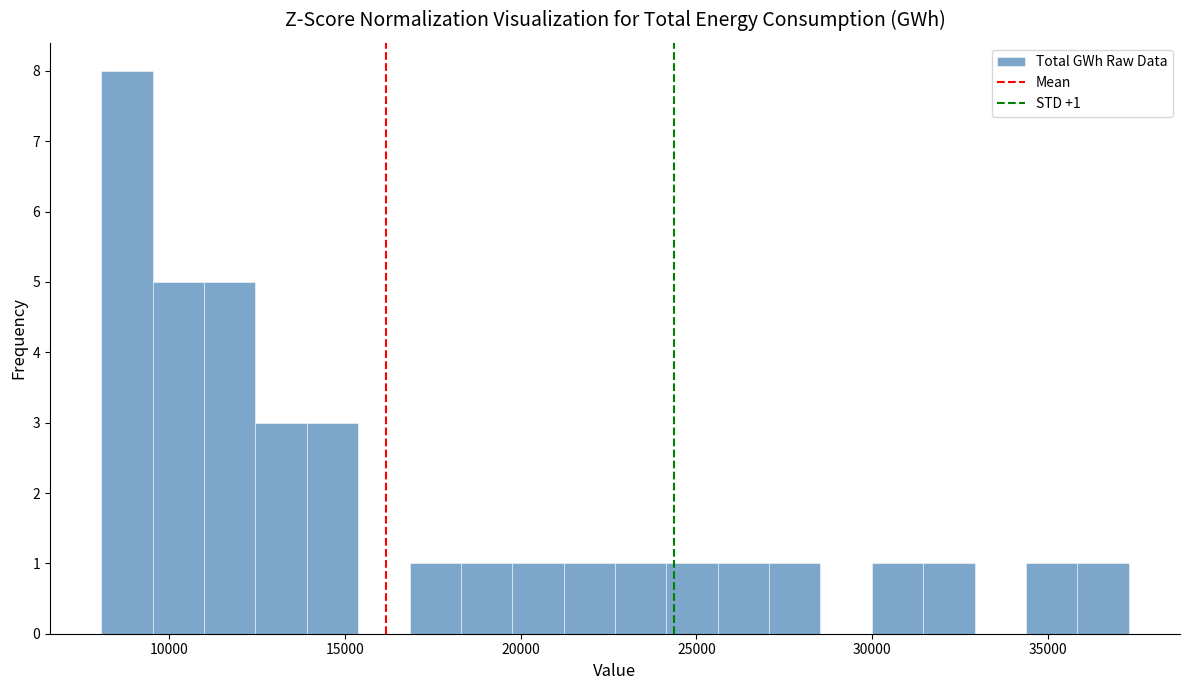

Around what value on the x-axis is the tallest bar? Give the approximate position of its centre, as read against the axis.

9000